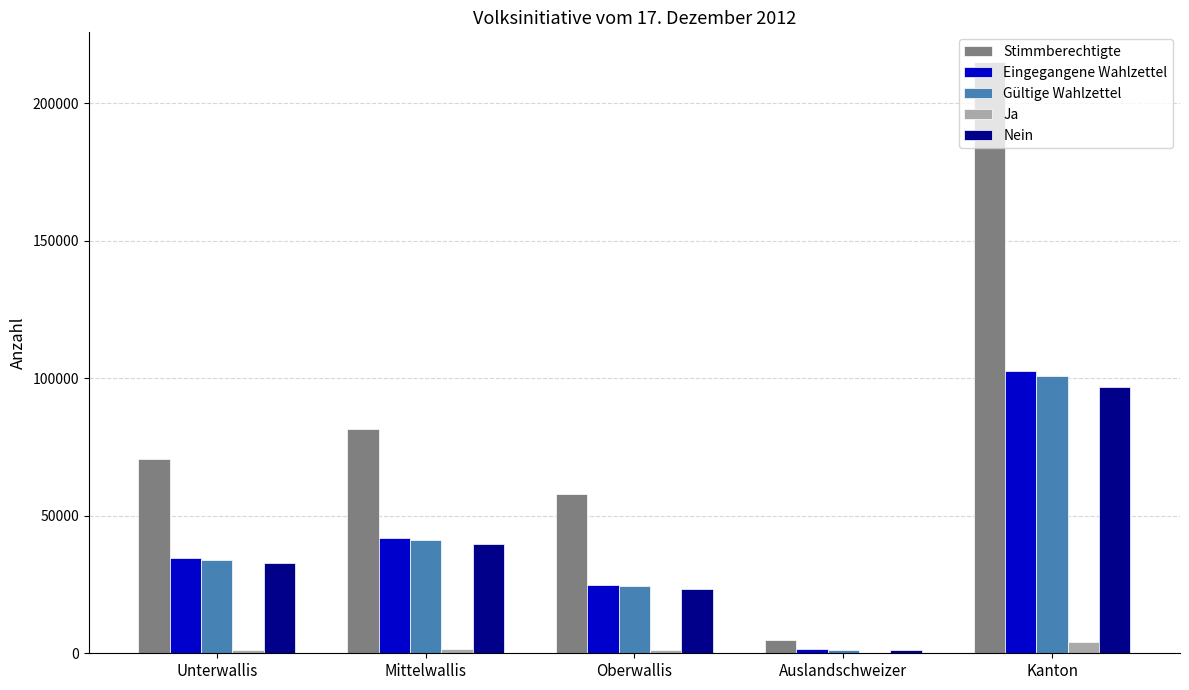

The Gültige Wahlzettel series shows 100814 at Kanton. True or false?

True